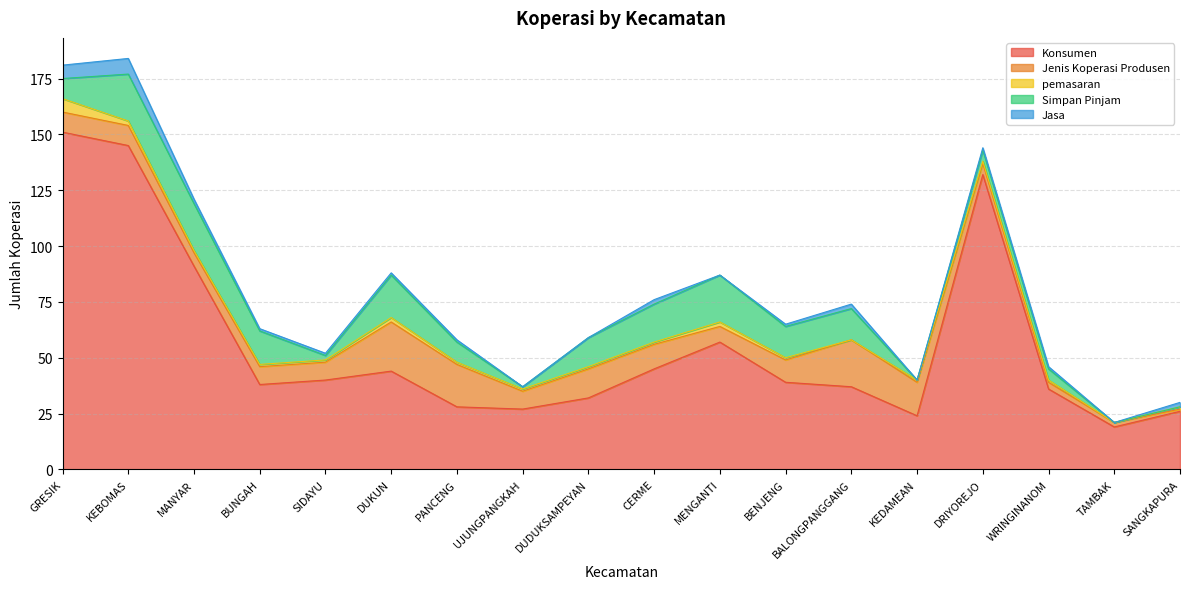

What is the average value of the Jenis Koperasi Produsen series?

10